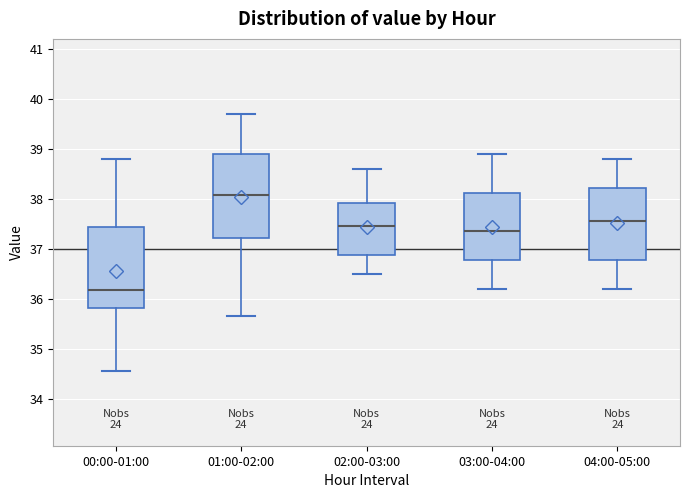

Where does the median line of the box for 00:00-01:00 sit on the y-axis? The values are not printed on the chart, so give them approximately, as read against the axis.

36.2